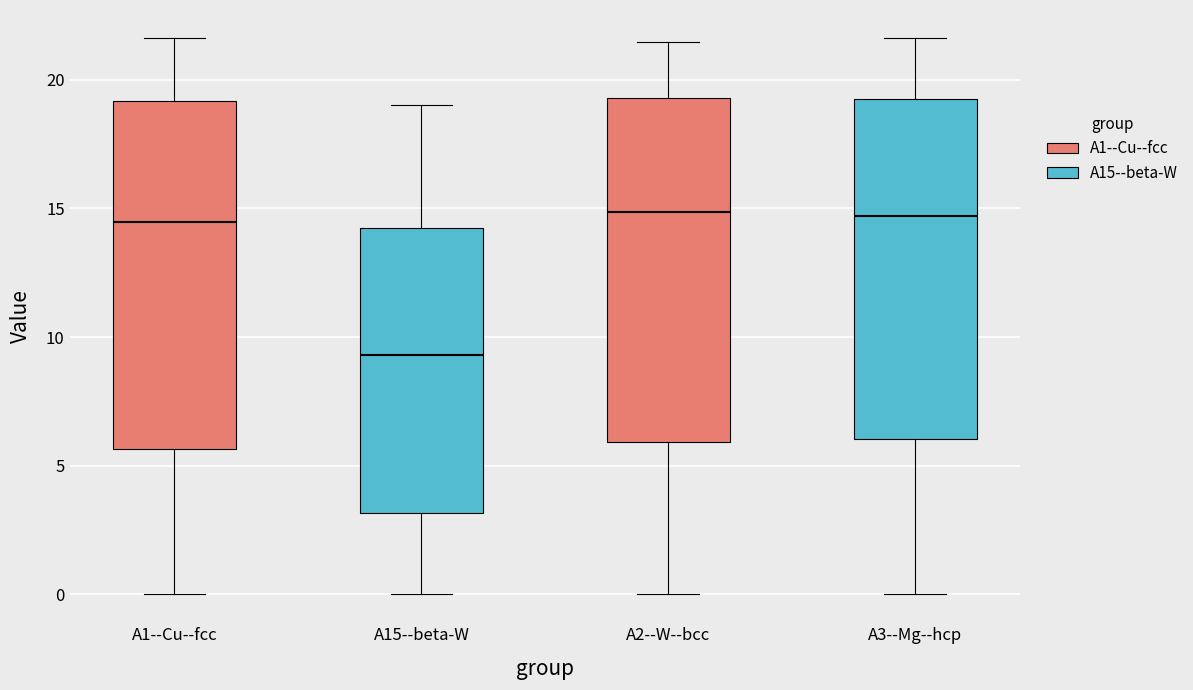

Reading left to right, read every box against the y-axis: the position of its median line, the range the box covers, and the ends of its whiskers. The values are not printed on the chart, so give them approximately, as read against the axis.

A1--Cu--fcc: median 14.5, box 5.5 to 19.0, whiskers 0.0 to 21.5
A15--beta-W: median 9.5, box 3.0 to 14.5, whiskers 0.0 to 19.0
A2--W--bcc: median 15.0, box 6.0 to 19.5, whiskers 0.0 to 21.5
A3--Mg--hcp: median 14.5, box 6.0 to 19.5, whiskers 0.0 to 21.5